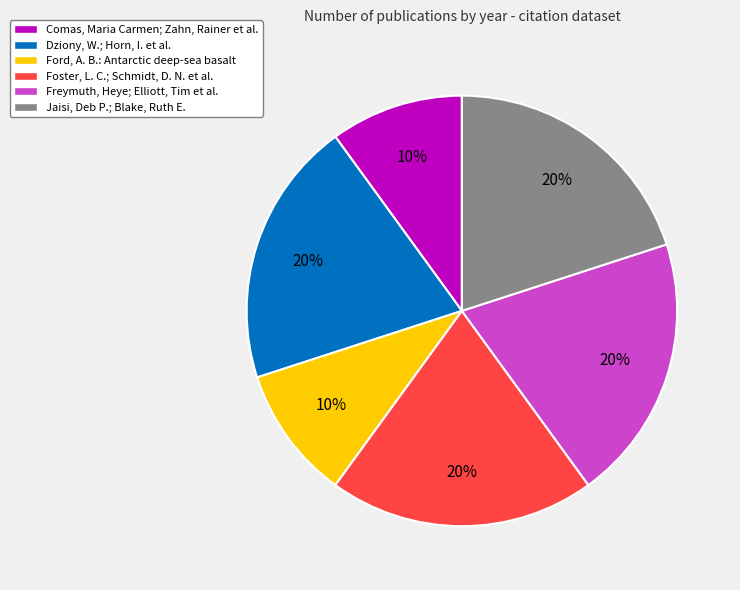

Combined, do Jaisi, Deb P.; Blake, Ruth E. and Foster, L. C.; Schmidt, D. N. et al. account for over 50%?

No